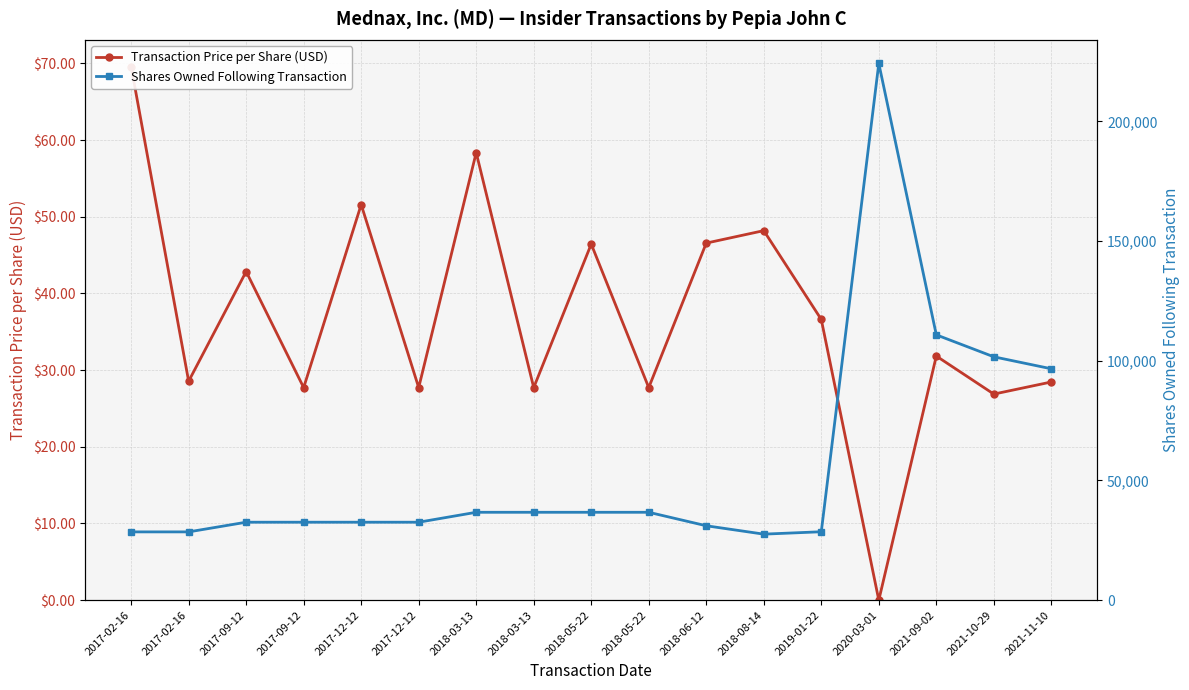

What is the approximate value of Shares Owned Following Transaction at 2017-12-12?

32569.0